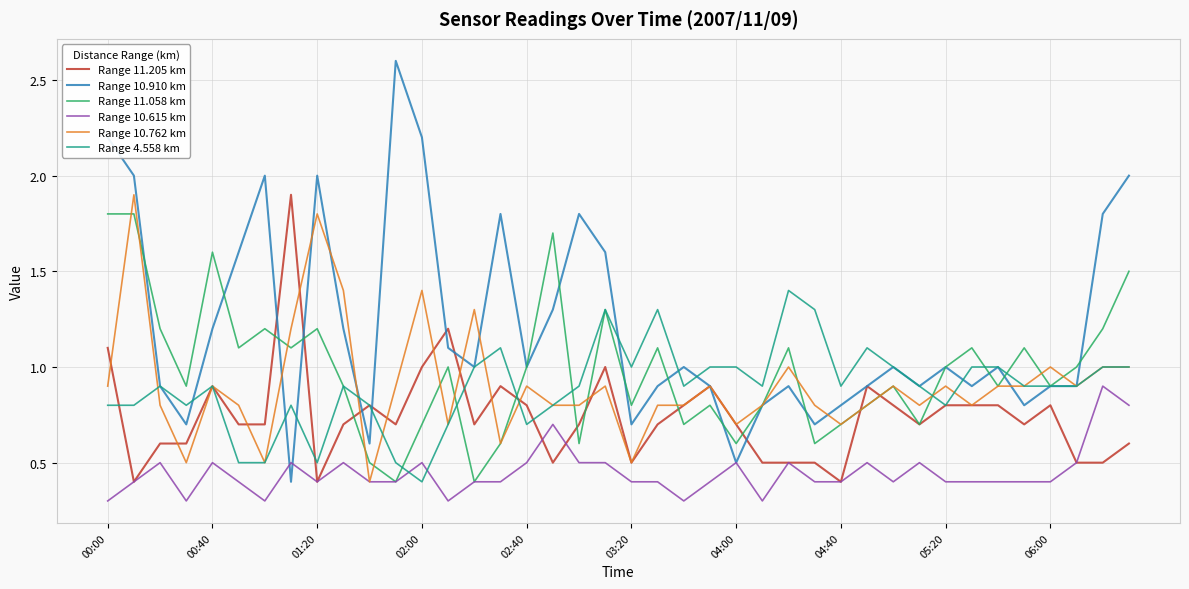

Which series has the widest spread of values?

Range 10.910 km